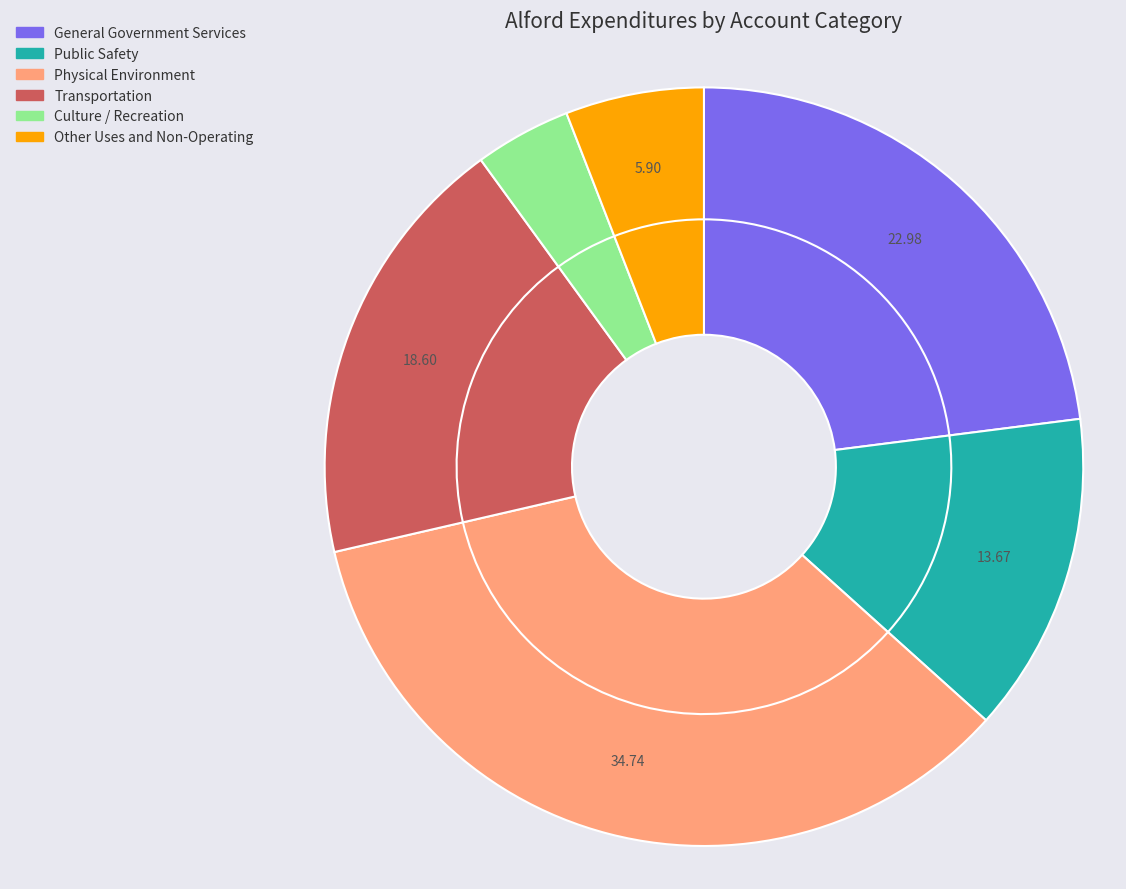

How many segments does this pie chart have?

6